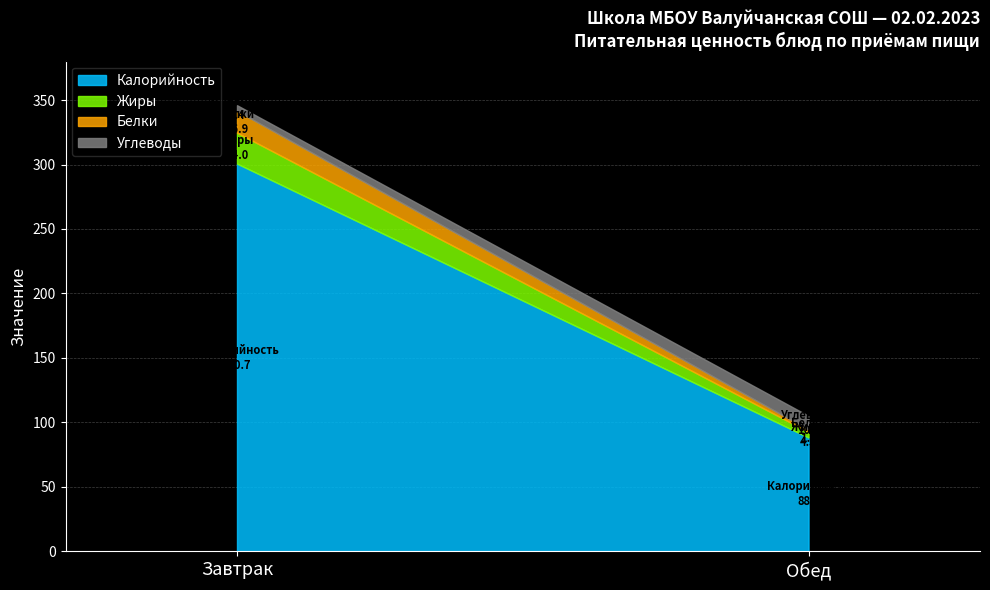

What is the average value of the Углеводы series?

7.5